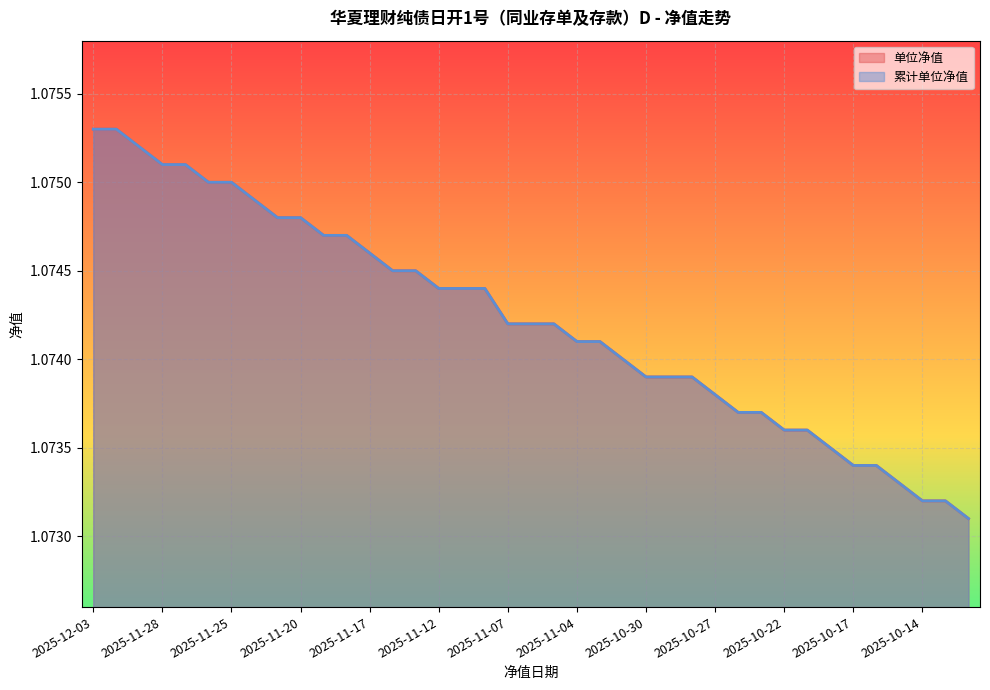

List the series in order of their peak value, highest first.

单位净值, 累计单位净值